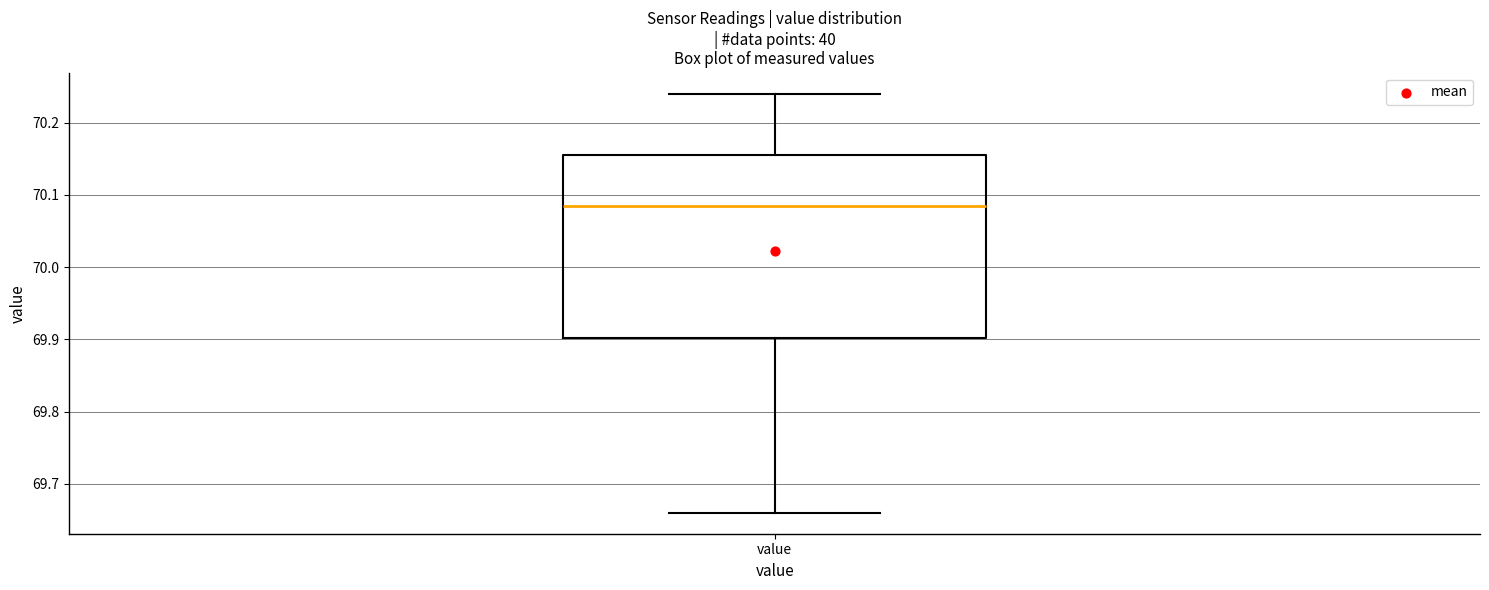

Transcribe this box plot: give where the median line is, the range the box spans, and where the two whiskers end, as read against the y-axis. The values are not printed on the chart, so give them approximately, as read against the axis.

median 70.09, box 69.90 to 70.16, whiskers 69.66 to 70.24